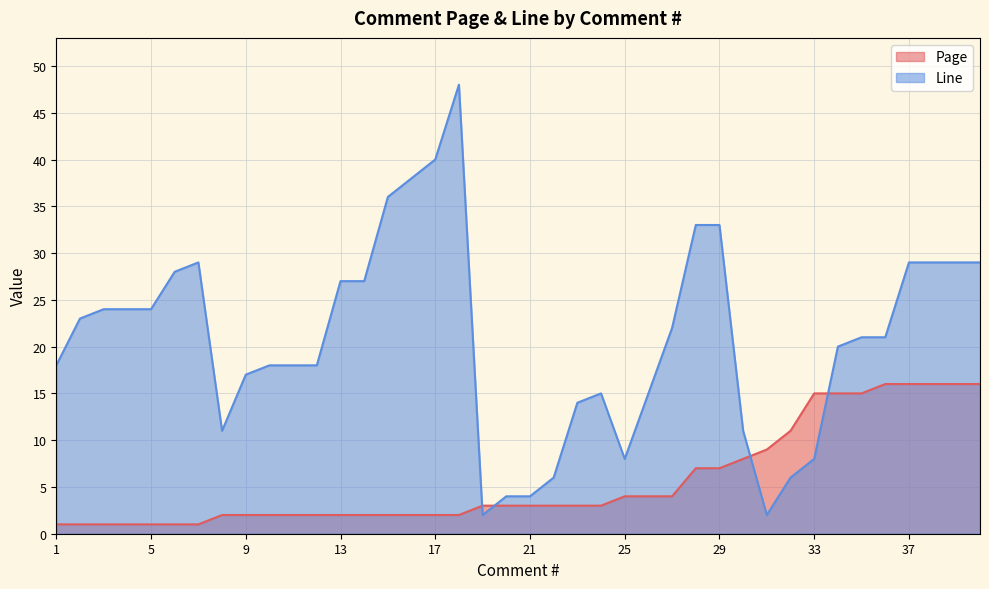

What is the value of the Line point at the 14th from the left?

27